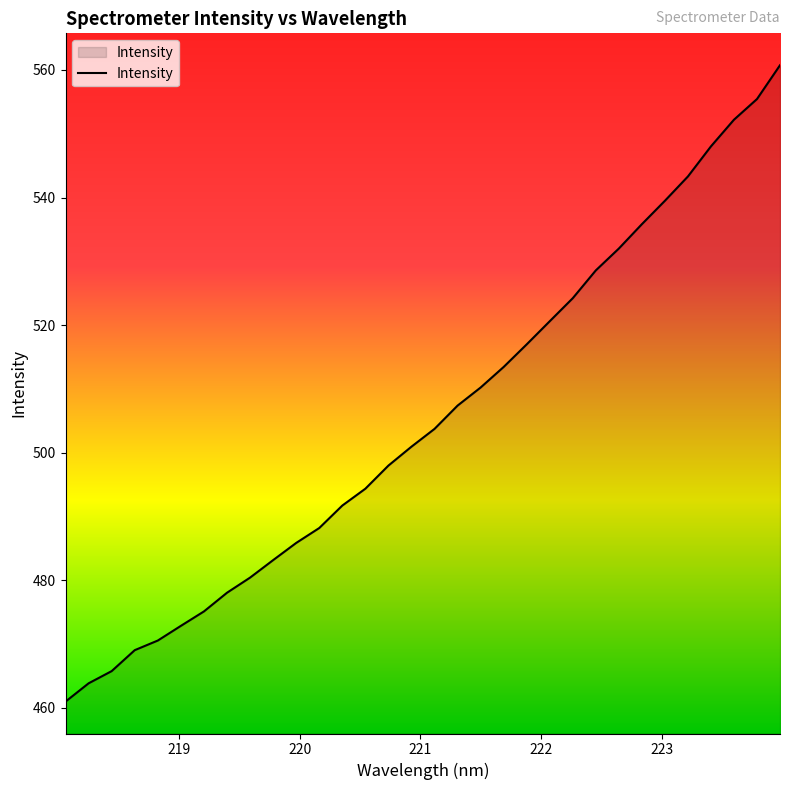

What is the smallest value displayed?

461.0